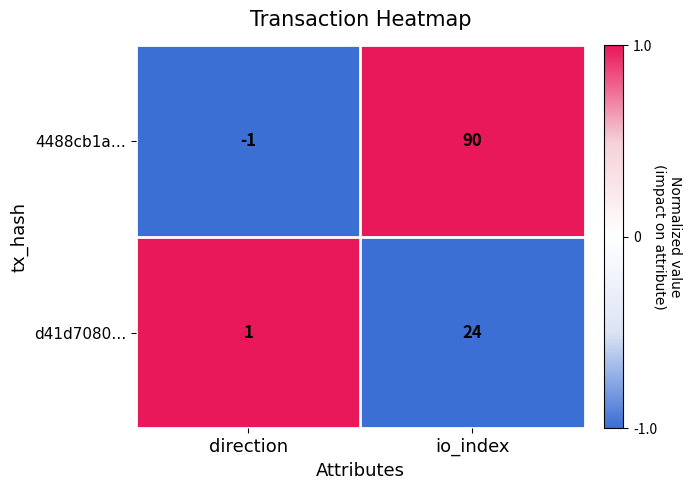

How many negative values does the 4488cb1a… series have?

1